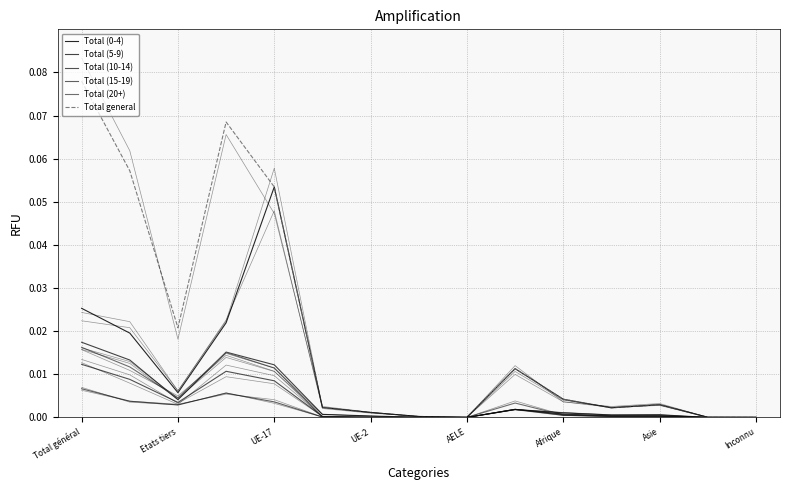

Which category has the highest value in the Total (10-14) series?

Total général